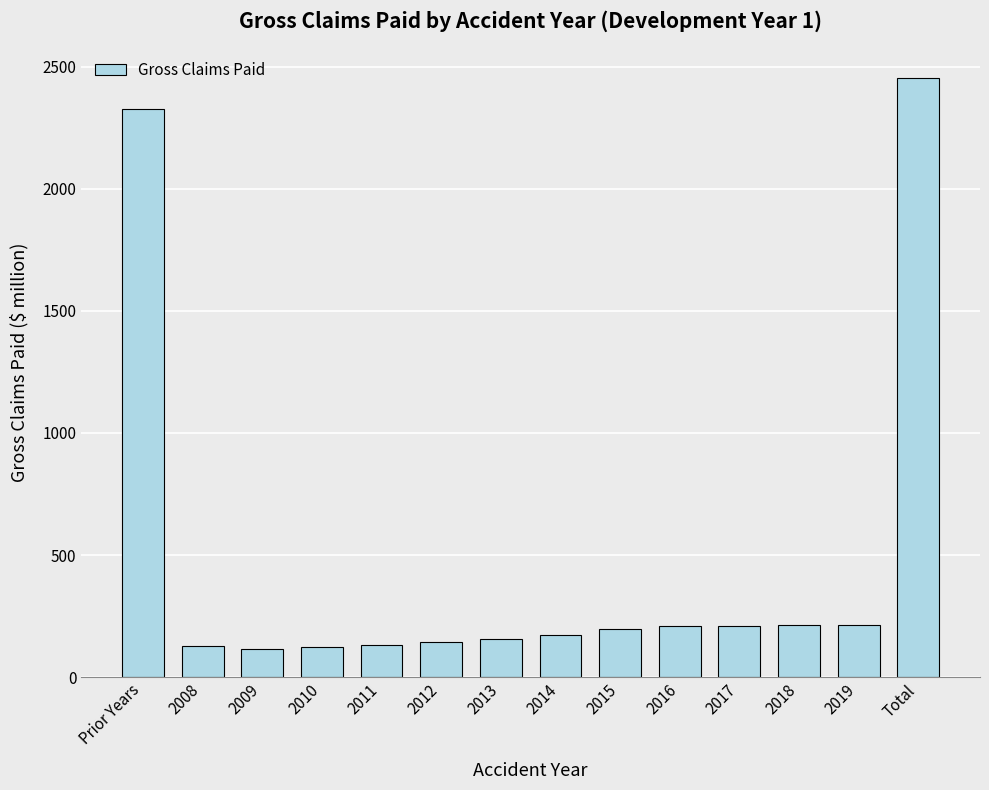

What is the ratio of the value at 2015 to the value at 2018?

0.9